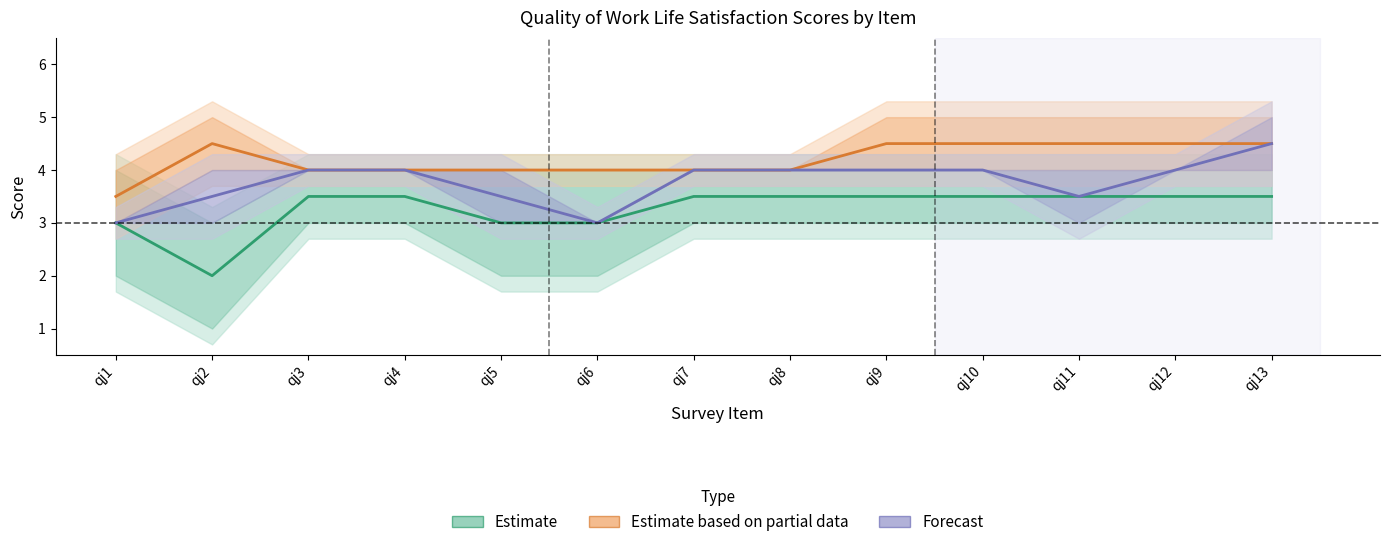

Reading right to left, what are all the values shown in this chart?

Estimate: 3.5	3.5	3.5	3.5	3.5	3.5	3.5	3.0	3.0	3.5	3.5	2.0	3.0
Estimate based on partial data: 4.5	4.5	4.5	4.5	4.5	4.0	4.0	4.0	4.0	4.0	4.0	4.5	3.5
Forecast: 4.5	4.0	3.5	4.0	4.0	4.0	4.0	3.0	3.5	4.0	4.0	3.5	3.0